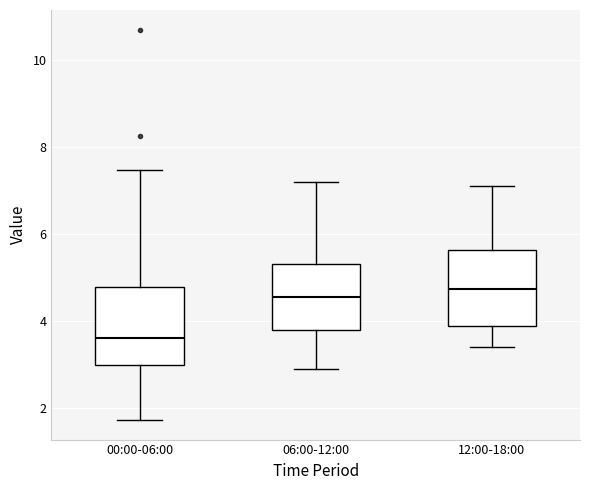

Where does the median line of the box for 00:00-06:00 sit on the y-axis? The values are not printed on the chart, so give them approximately, as read against the axis.

3.6